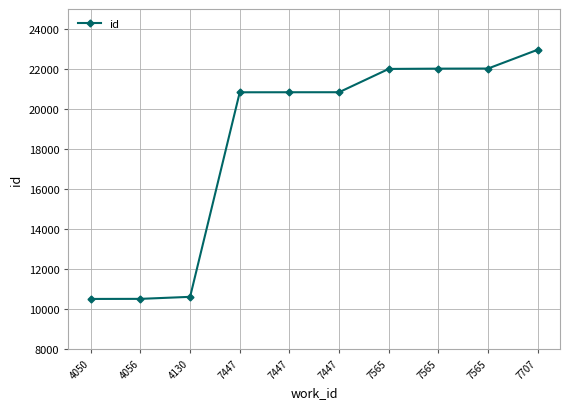

How many lines are shown in the chart?

1